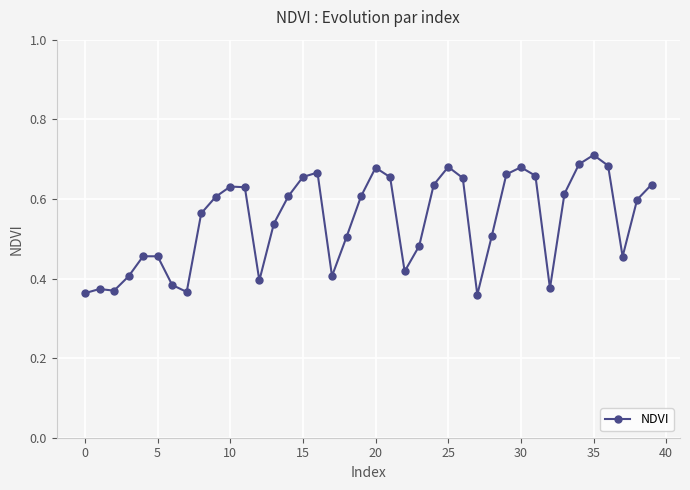

Does the chart have visible grid lines?

Yes